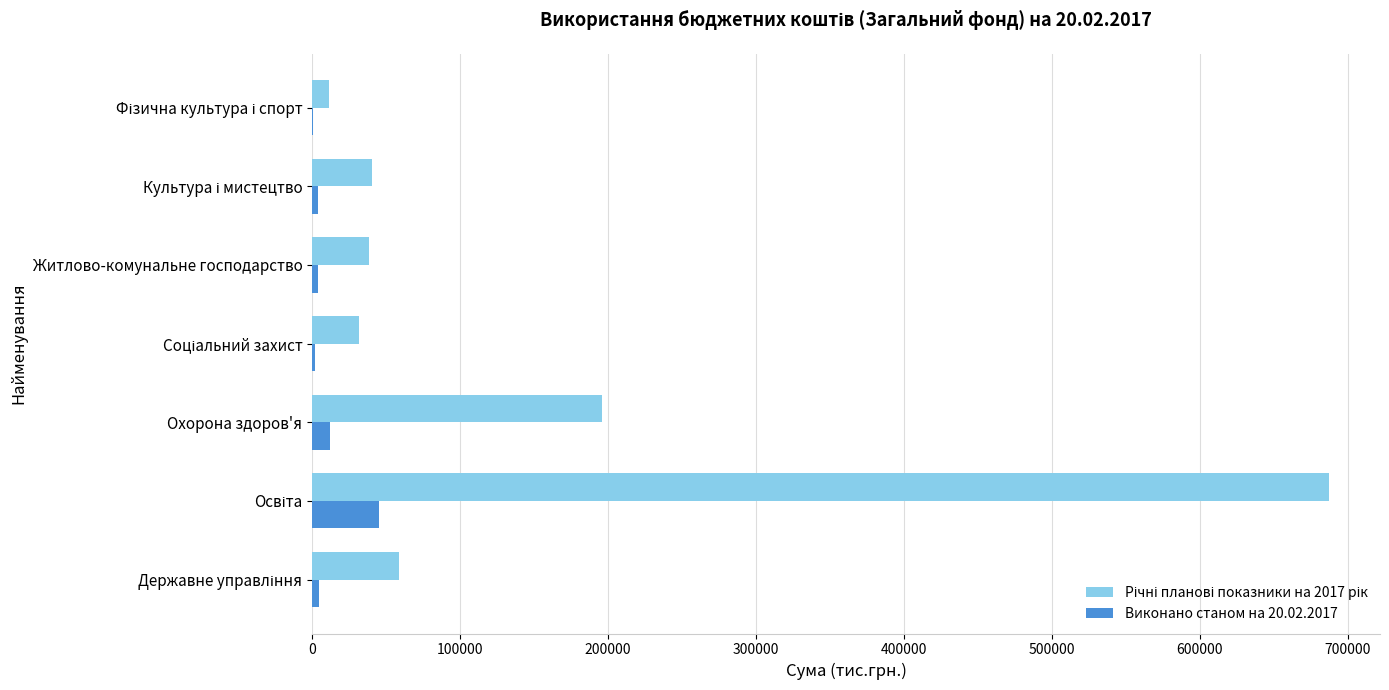

What is the sum of all Виконано станом на 20.02.2017 values?

73010.6